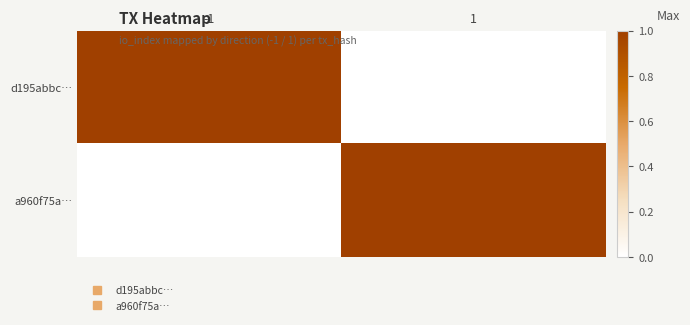

Which label corresponds to the smallest value in the chart?

1